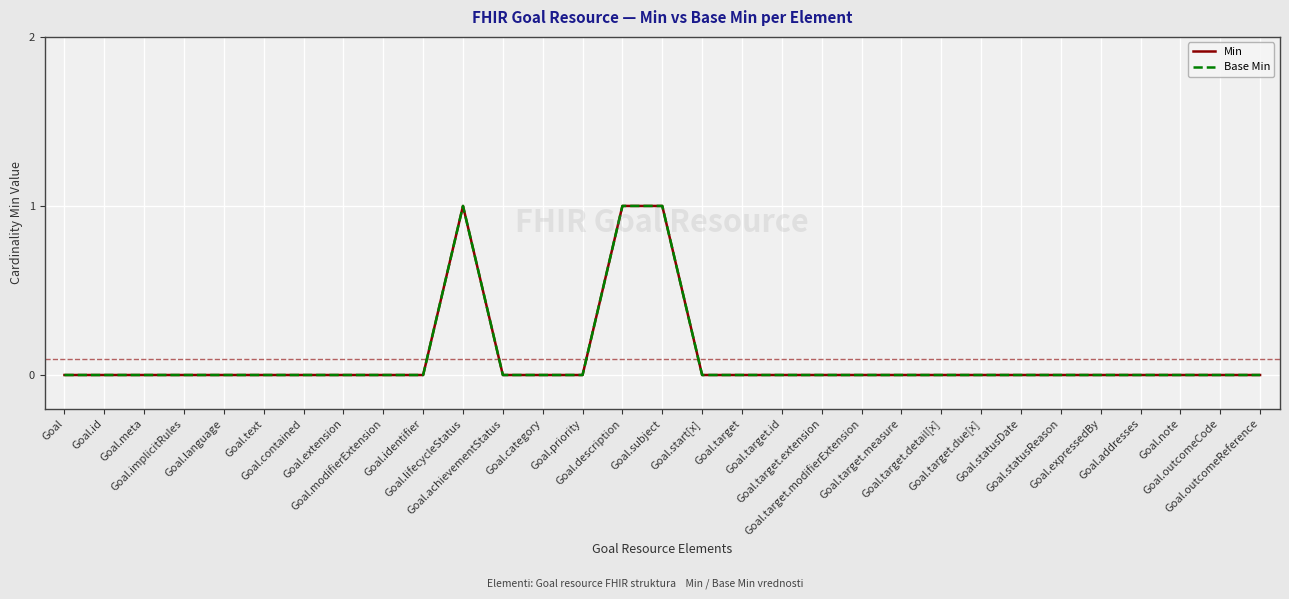

Does the chart display data point markers on the line(s)?

No